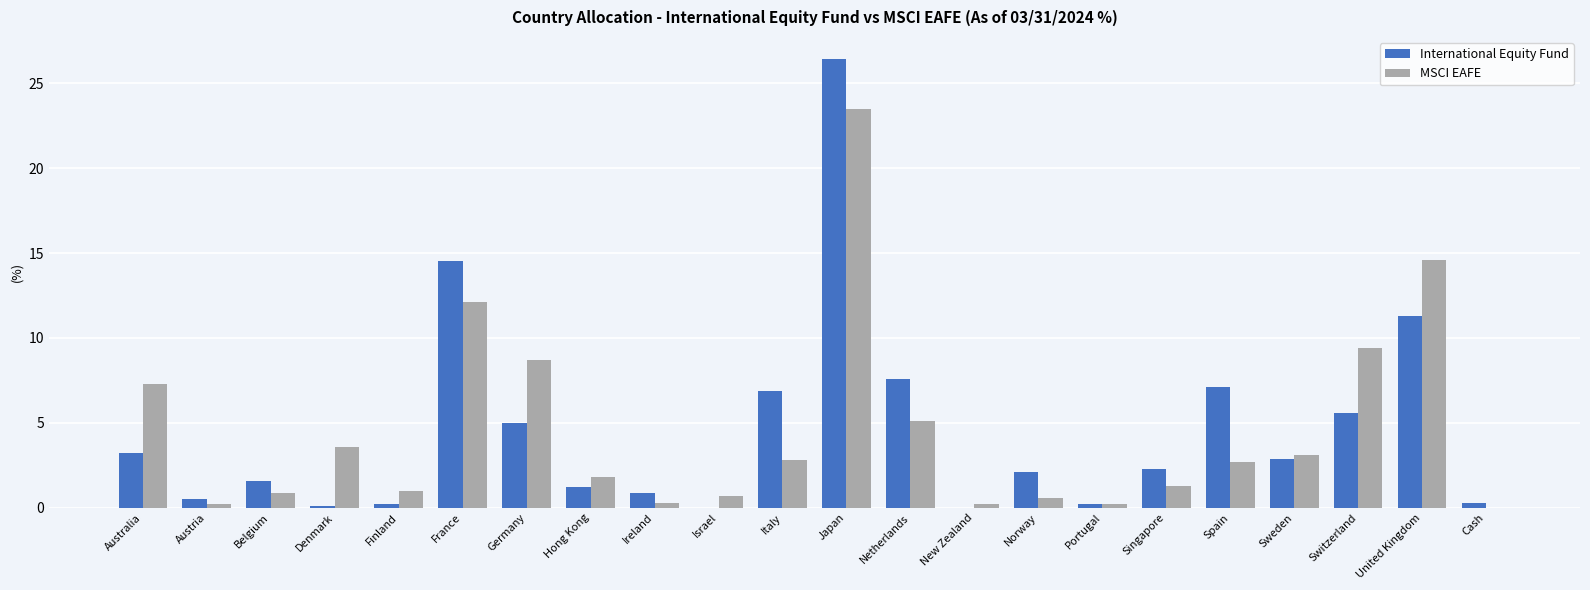

What are all the series names shown in the legend?

International Equity Fund, MSCI EAFE